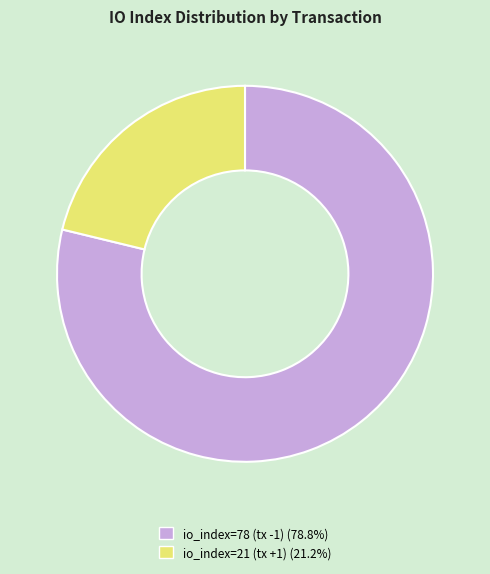

True or false: io_index=78 (tx -1) accounts for 79% of the total.

True